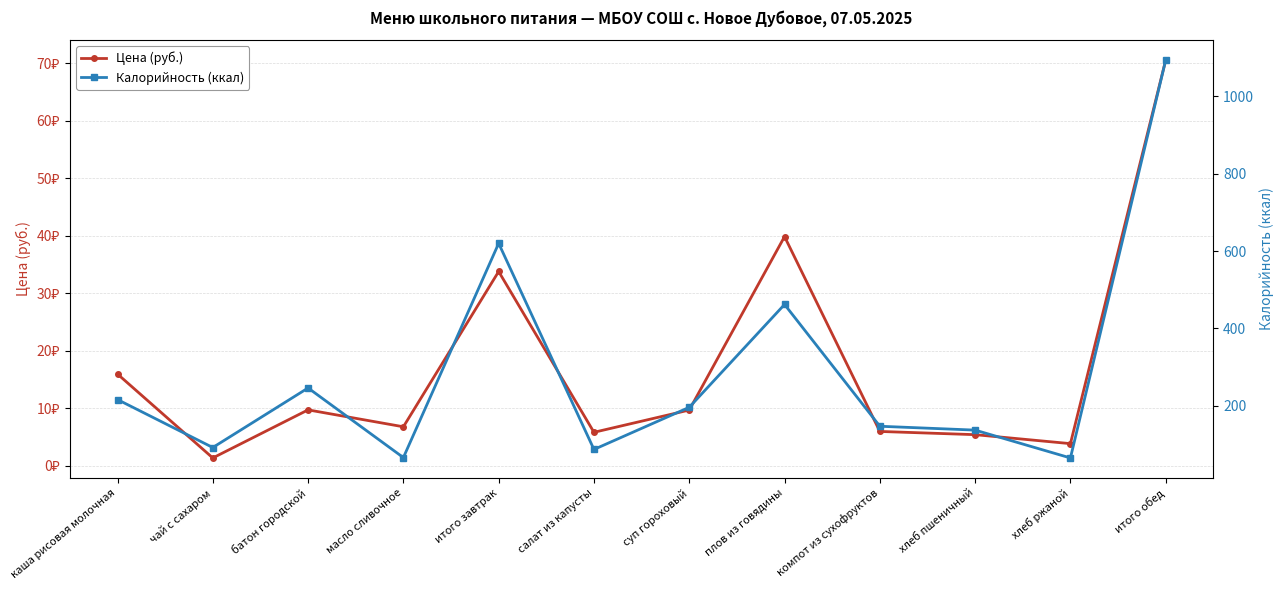

Where is the first local maximum for Калорийность (ккал)?

батон городской